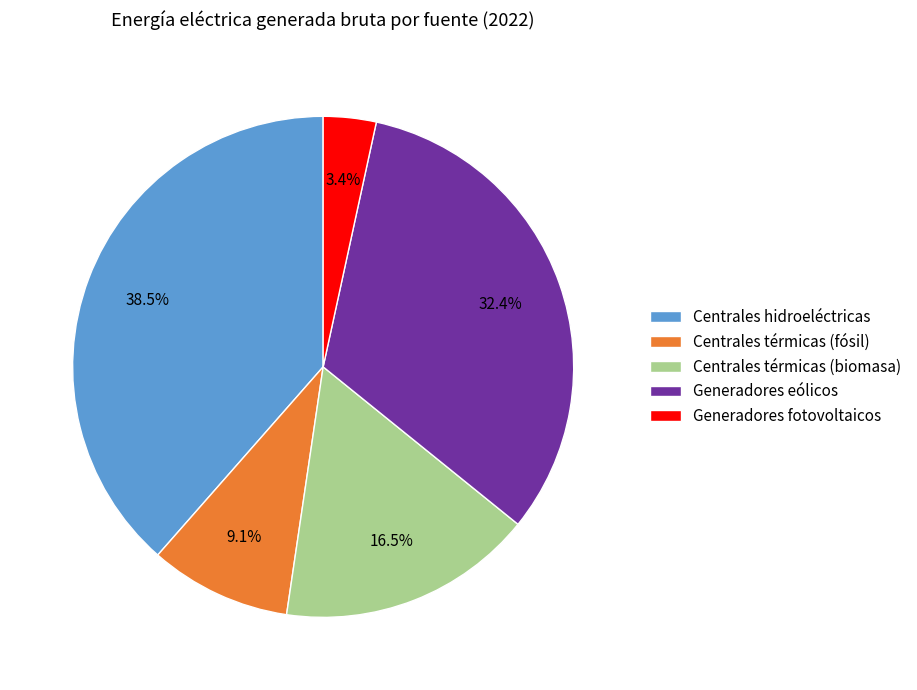

Between Centrales térmicas (fósil) and Generadores fotovoltaicos, which is larger?

Centrales térmicas (fósil)